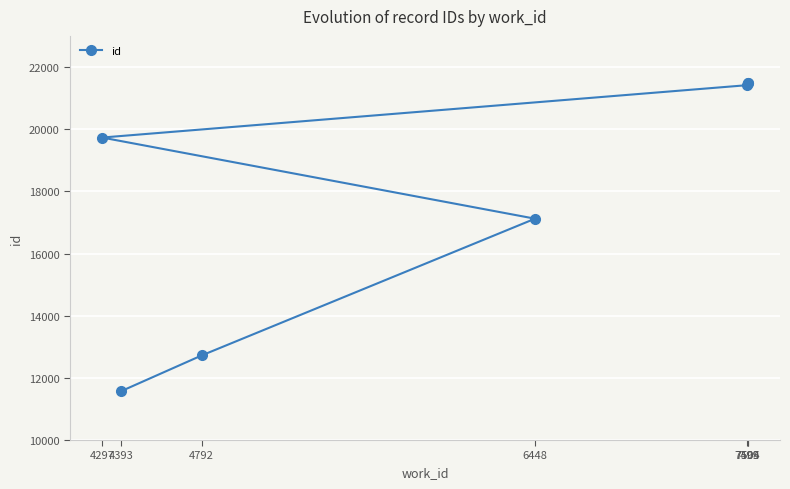

What is the sum of all values?

125520